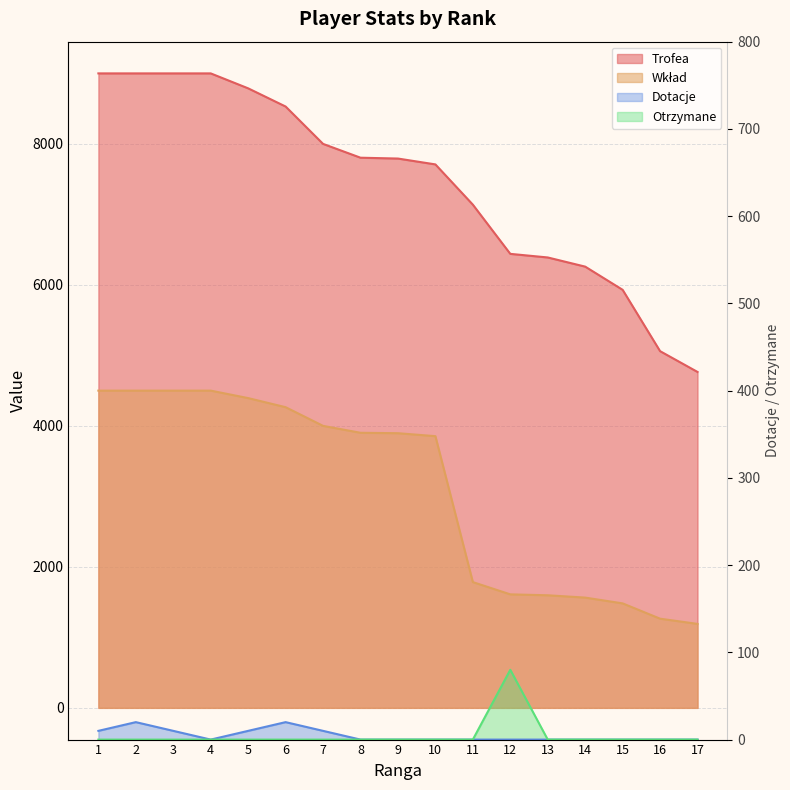

True or false: Wkład and Trofea cross at least once.

False